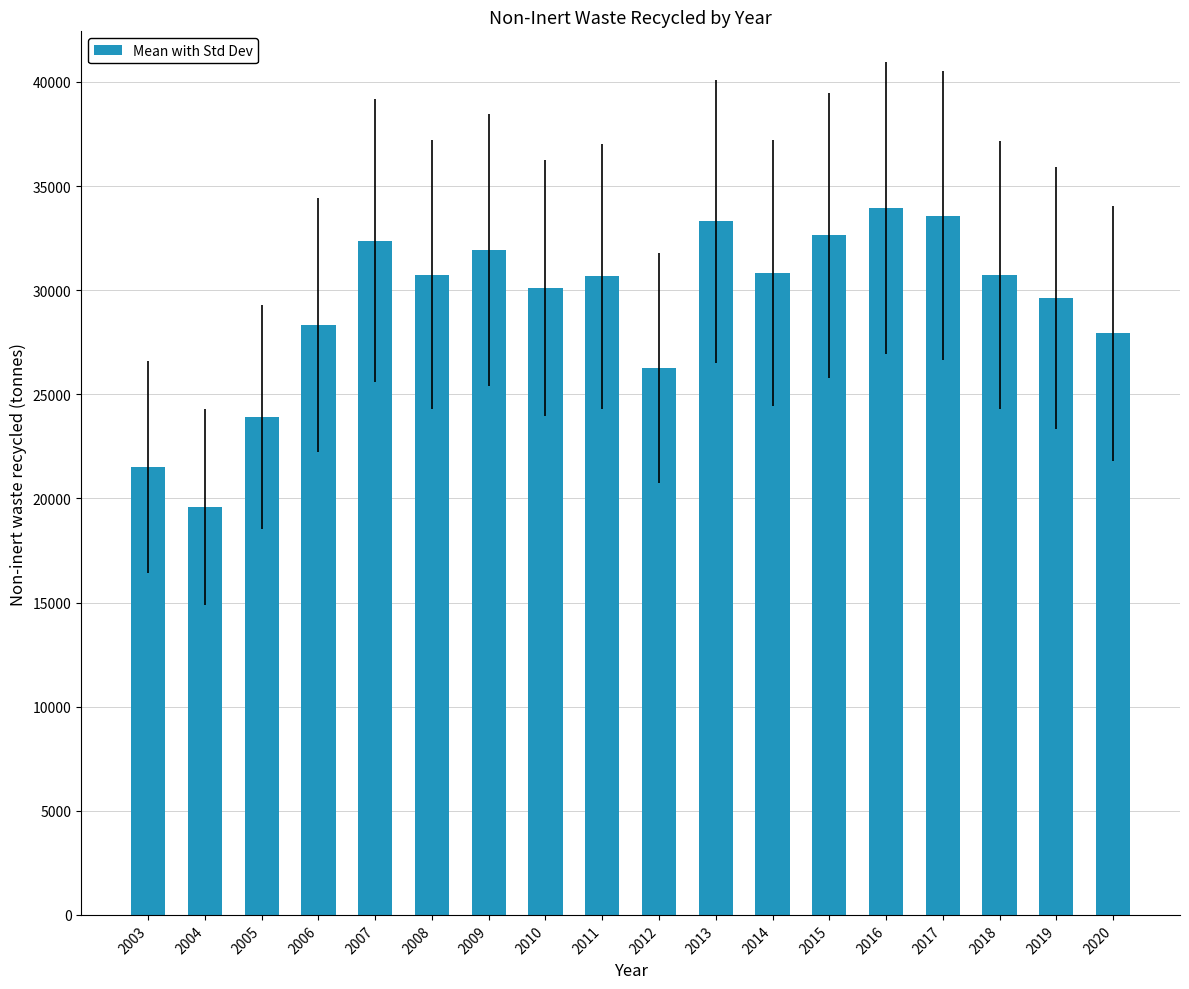

Are the bars grouped side by side (vs. stacked)?

No